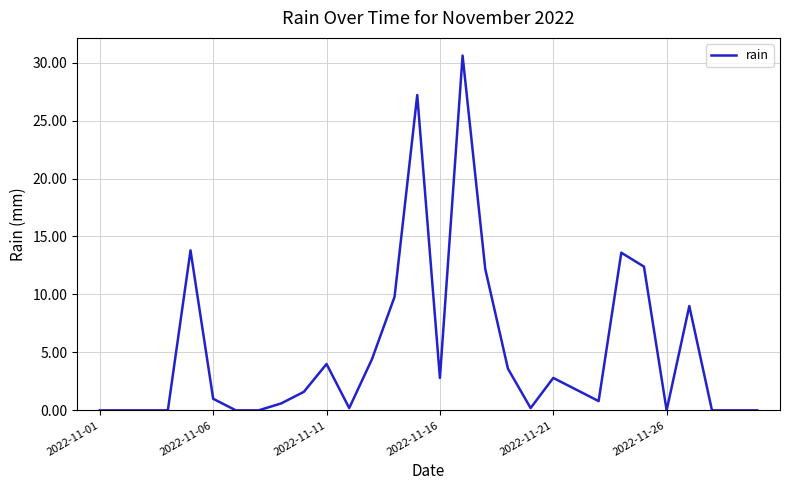

What is the difference between the maximum and minimum values?

30.6